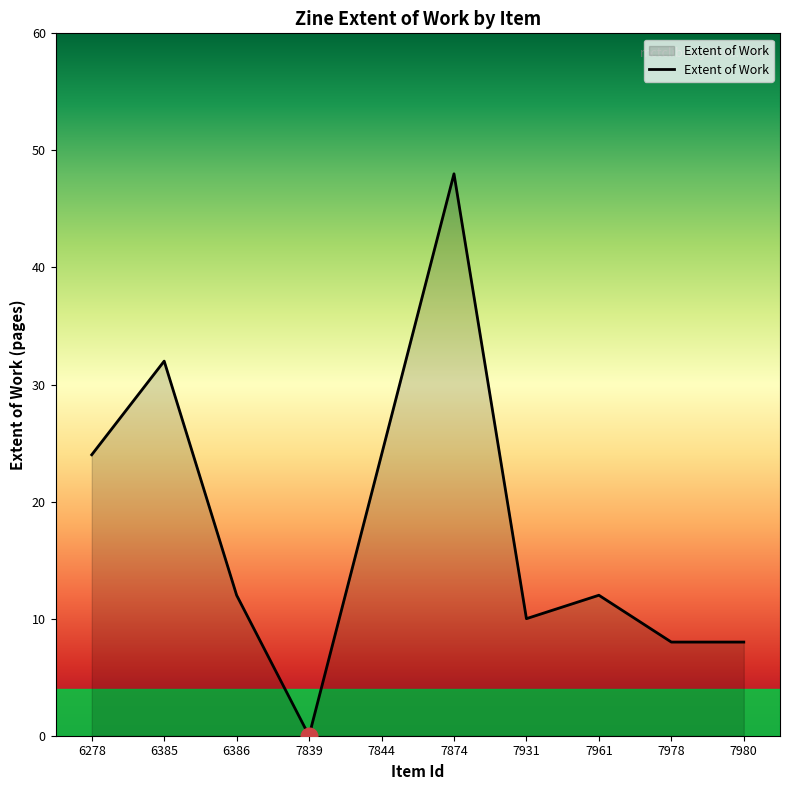

What is the sum of the values at 6278 and 7844?

48